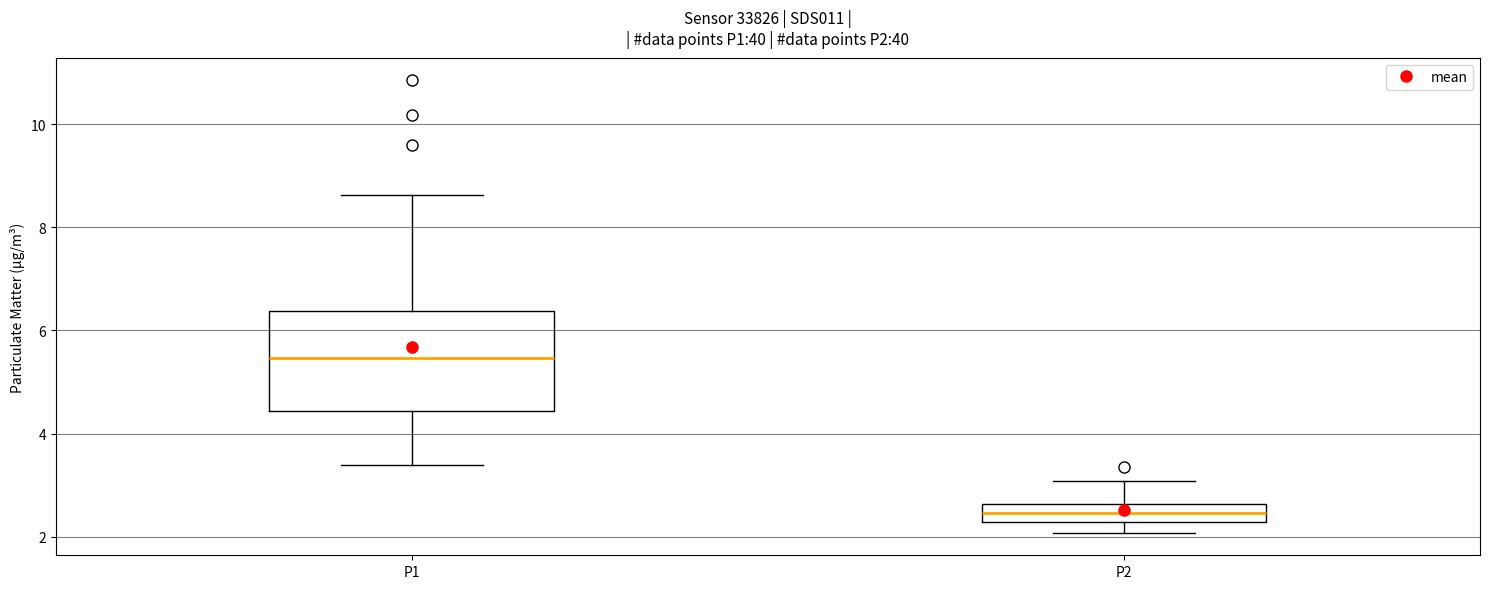

Which box's median line is the lowest?

P2